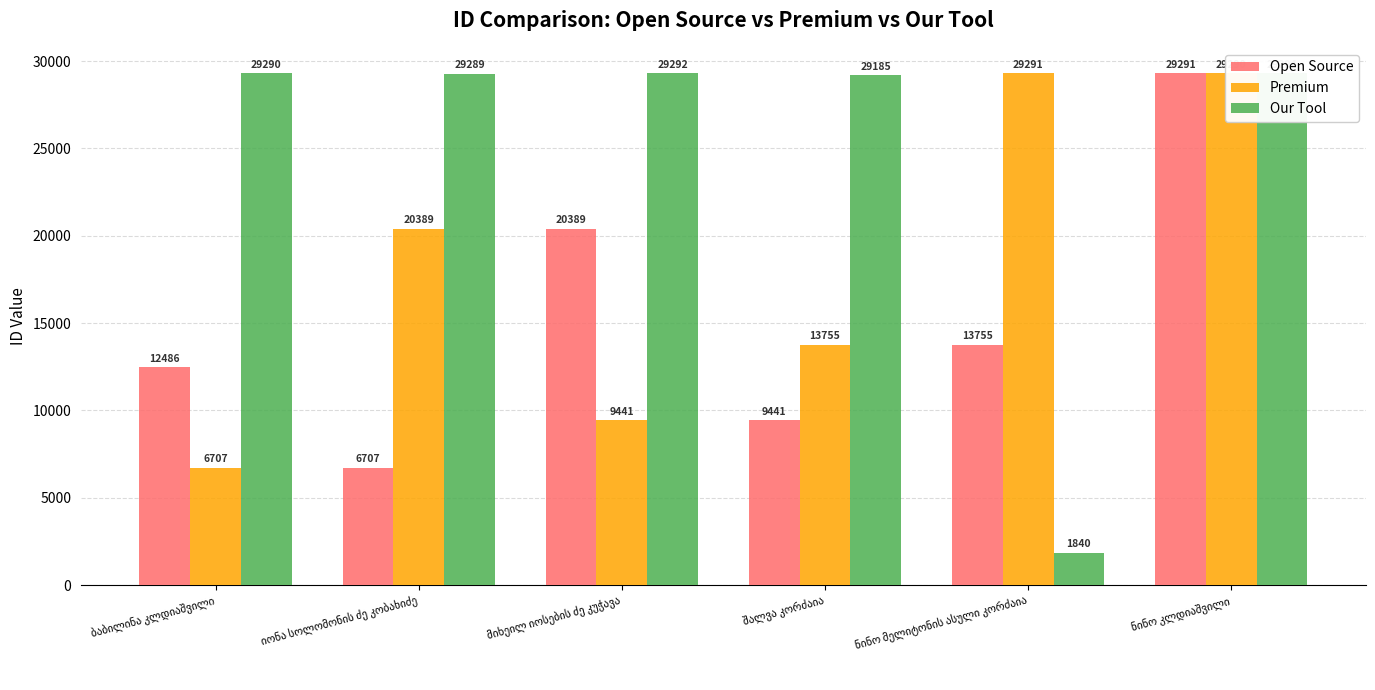

What is the average value of the Open Source series?

15345